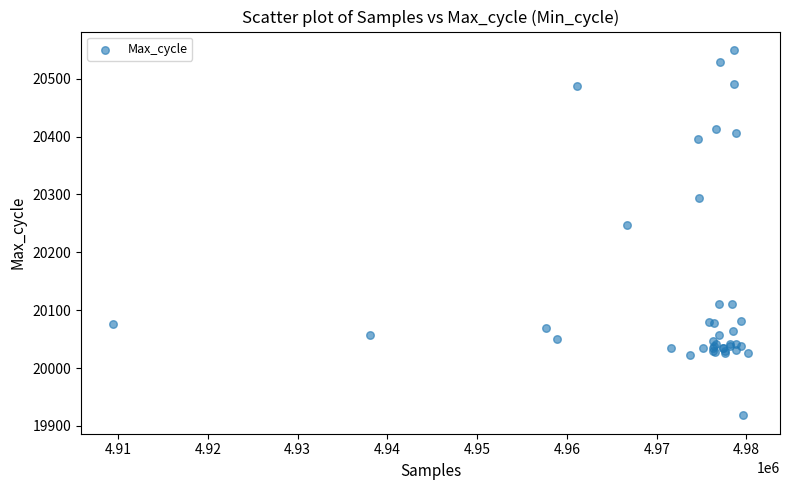

What Y value in the scatter plot is closest to 20234?

20247